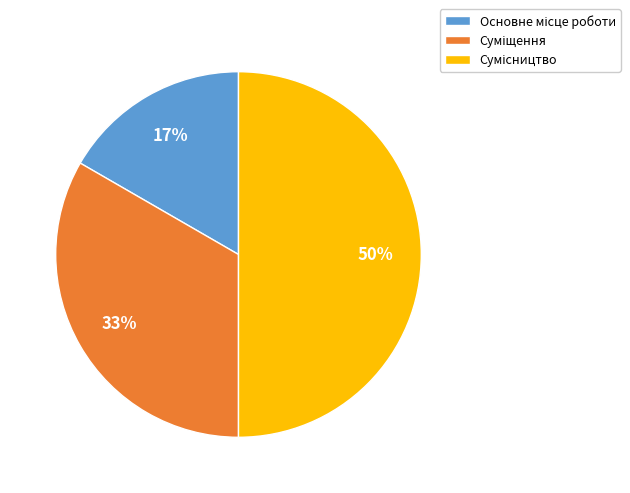

To the nearest percent, what is the average slice percentage?

33%